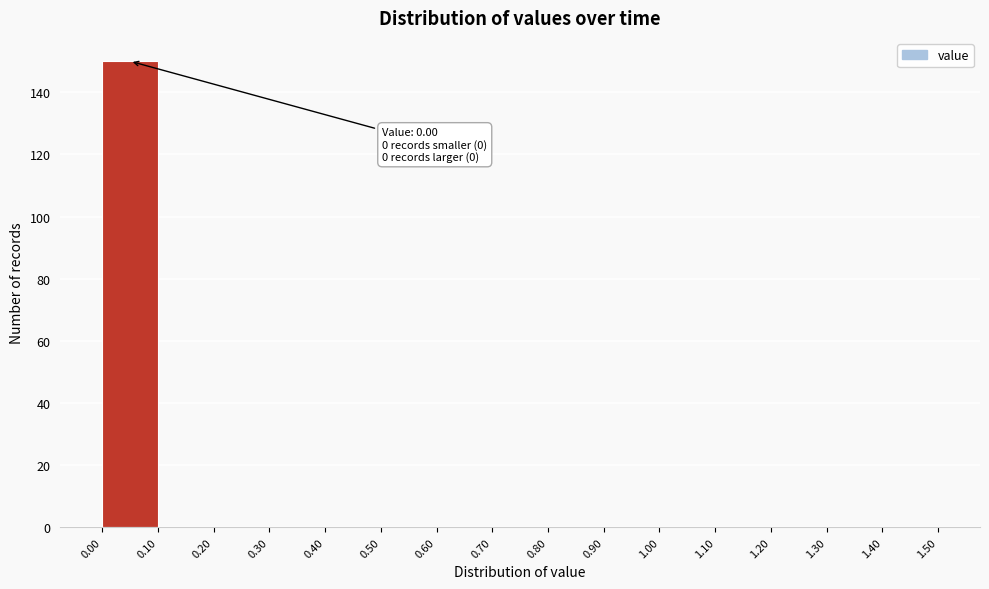

Which range on the x-axis has the tallest bar?

0.00 to 0.10